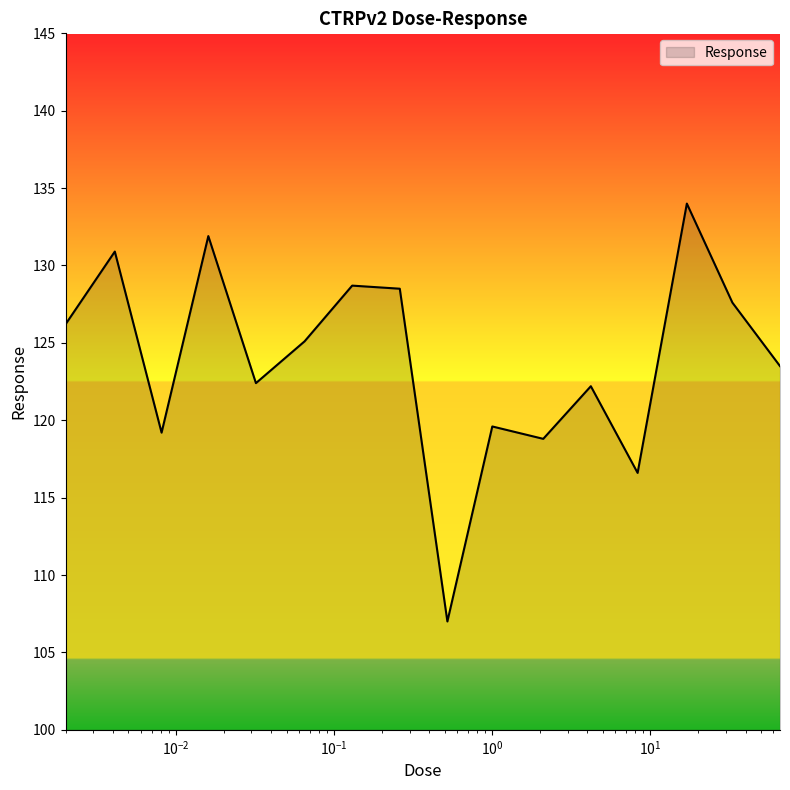

What is the maximum value shown in the chart?

134.0